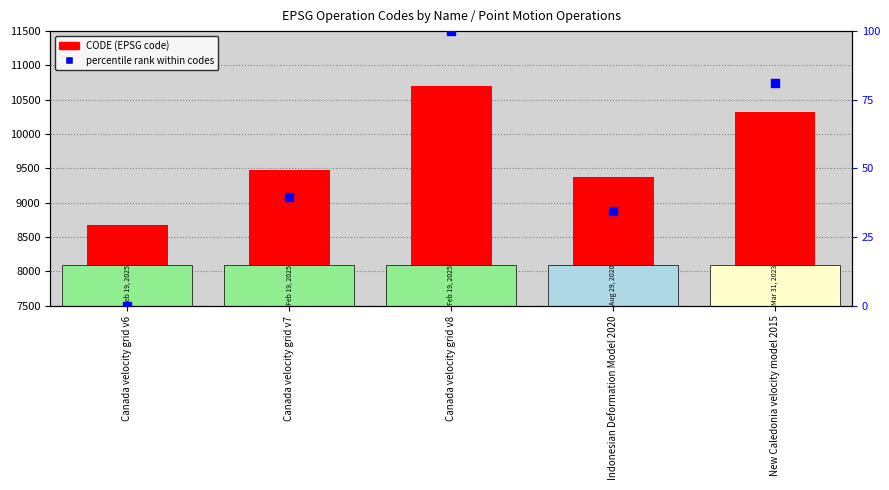

What is the total value across all series at Indonesian Deformation Model 2020?

9409.4